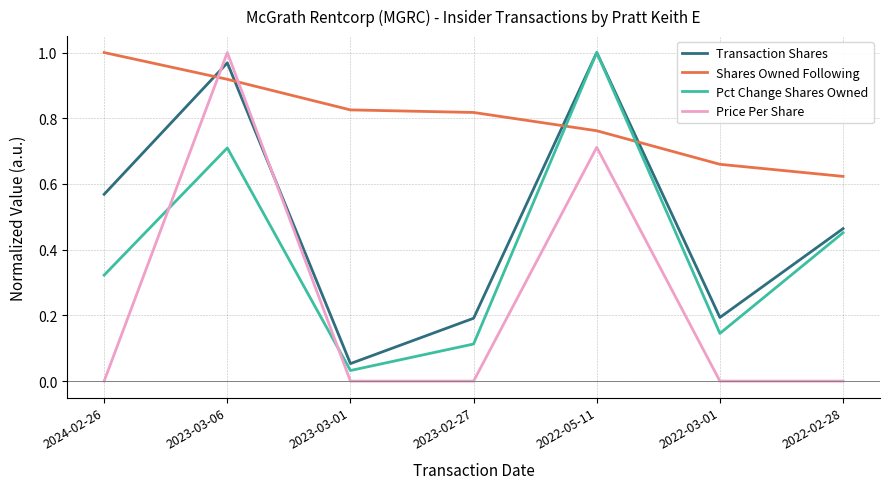

In Transaction Shares, how many points are higher than both neighbors (excluding endpoints)?

2